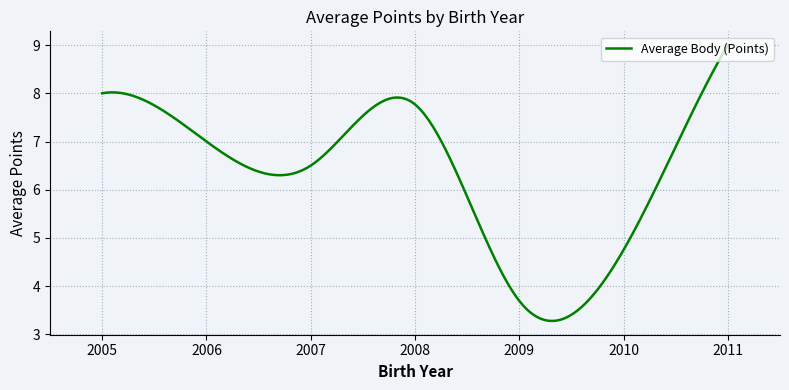

What is the smallest value displayed?

3.3